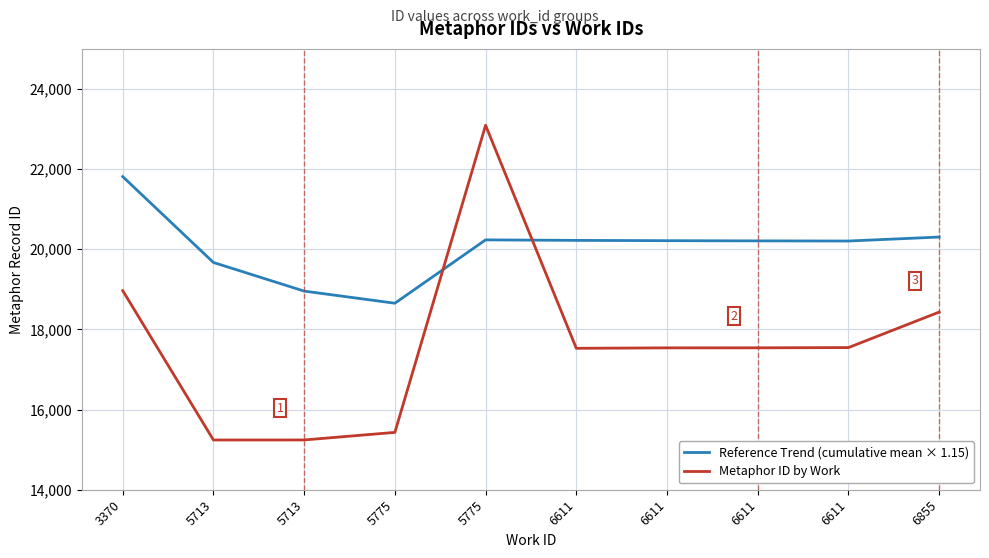

Count the number of data series in this chart.

2